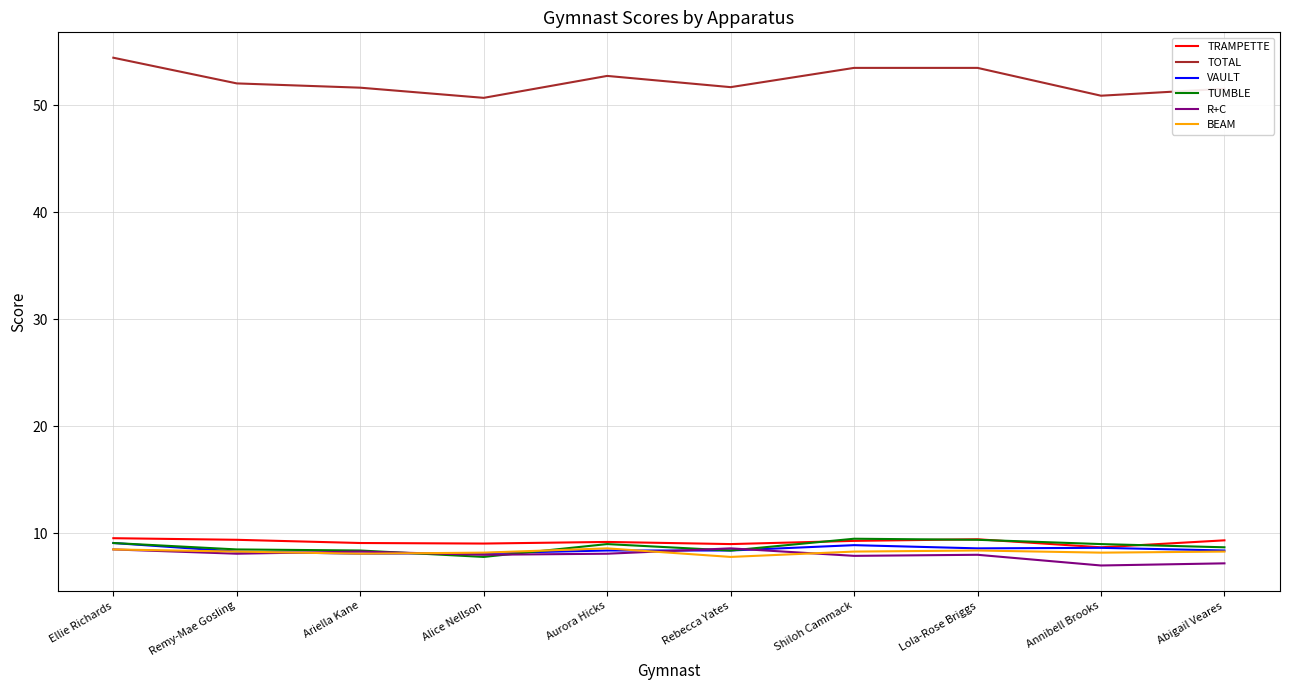

Which series has the largest total across all categories?

TOTAL